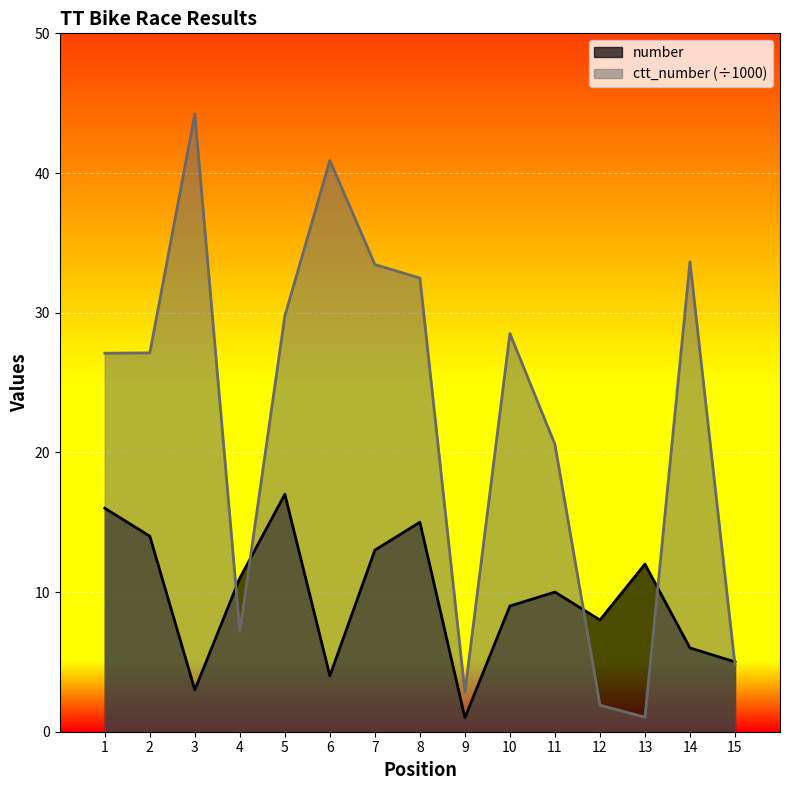

What value does the number series have at 11?

10.0